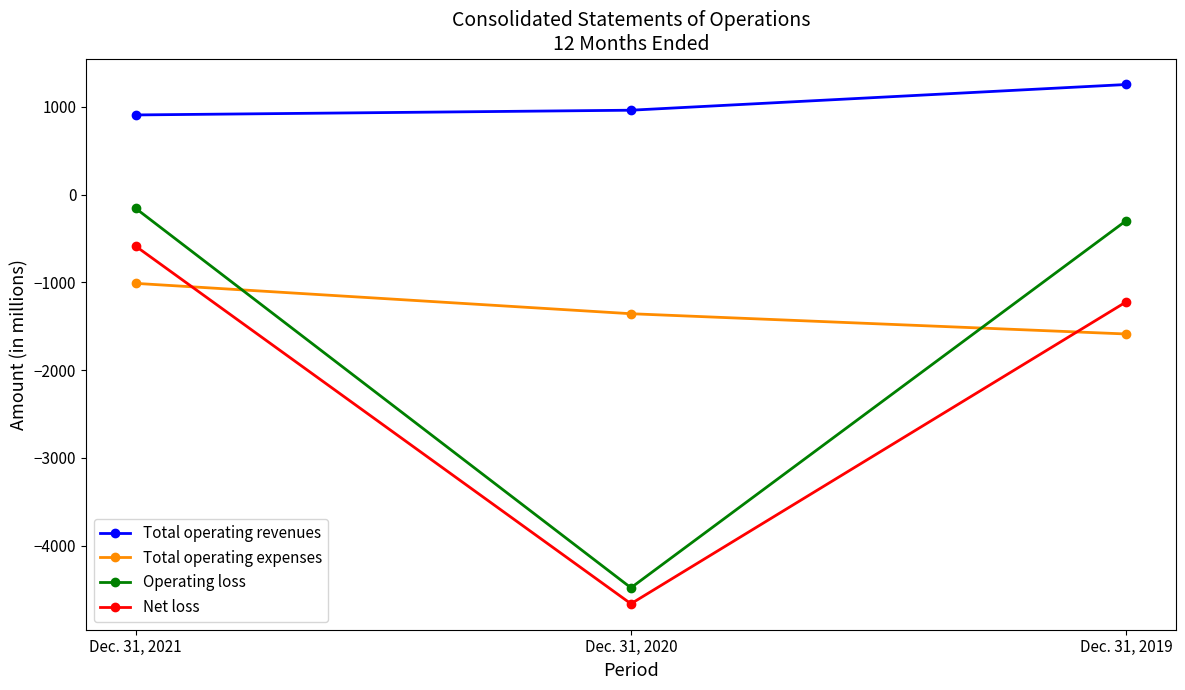

What is the difference between the Total operating expenses values at Dec. 31, 2019 and Dec. 31, 2020?

231